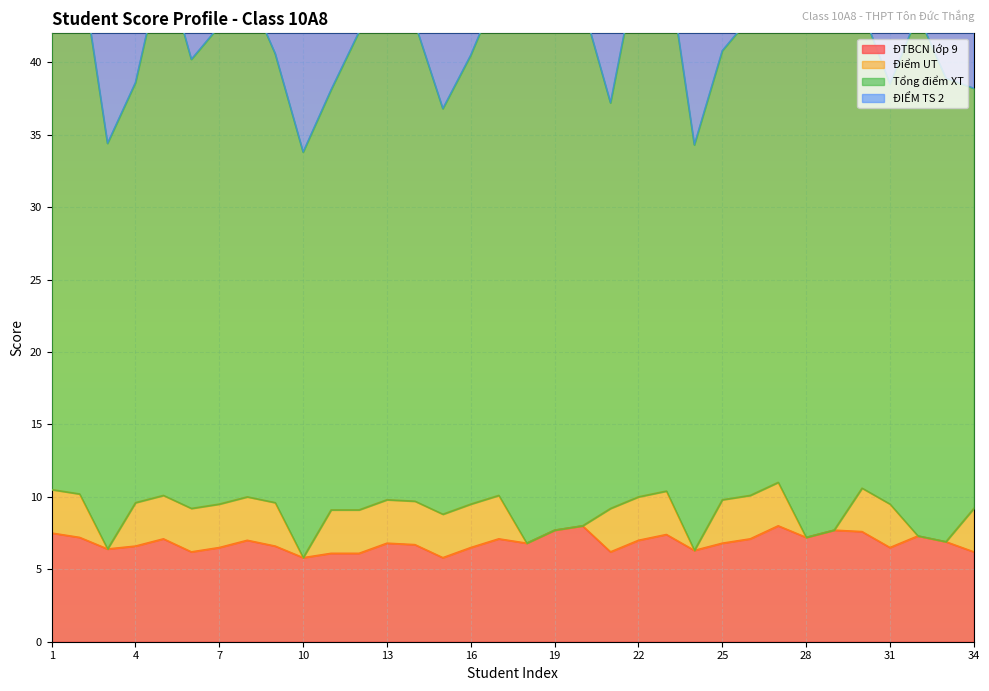

Where does the ĐTBCN lớp 9 series first go above 6?

1